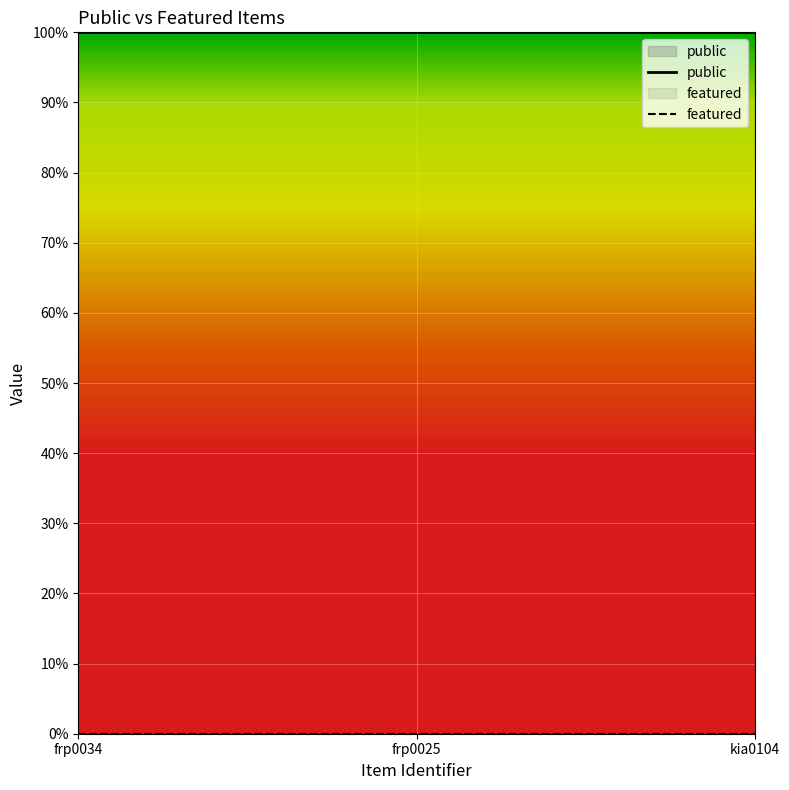

Count the number of categories in the chart.

3